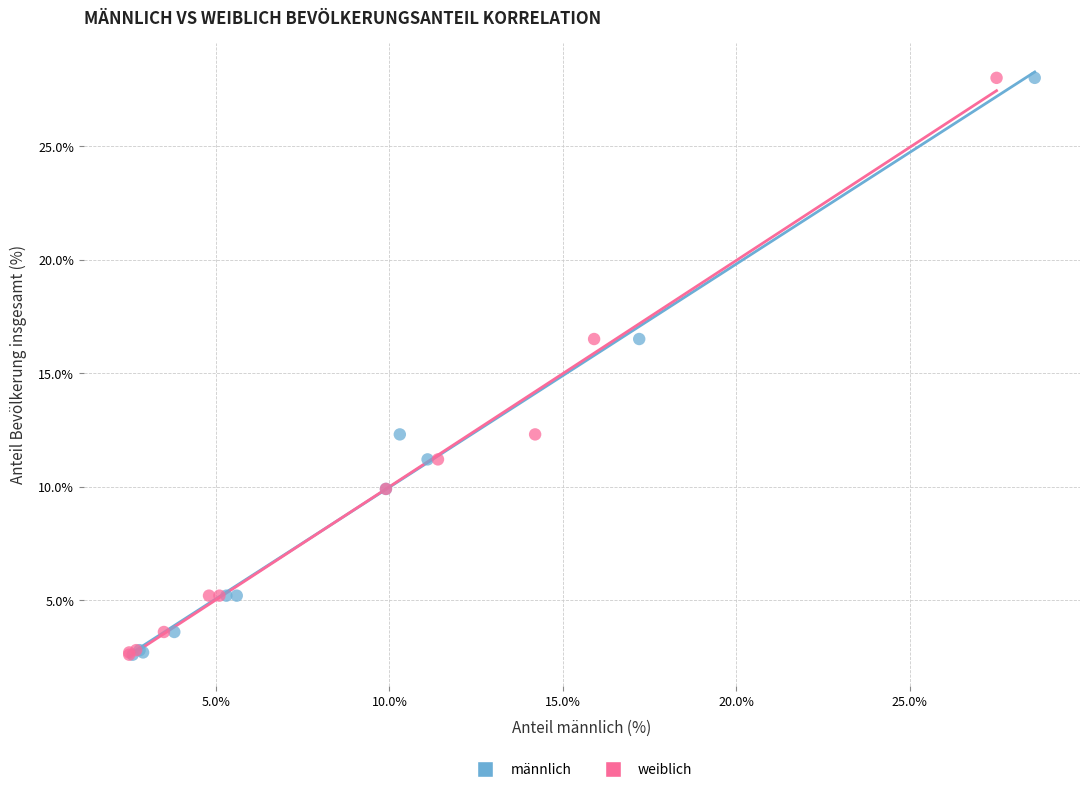

What are all the series names shown in the legend?

männlich, weiblich